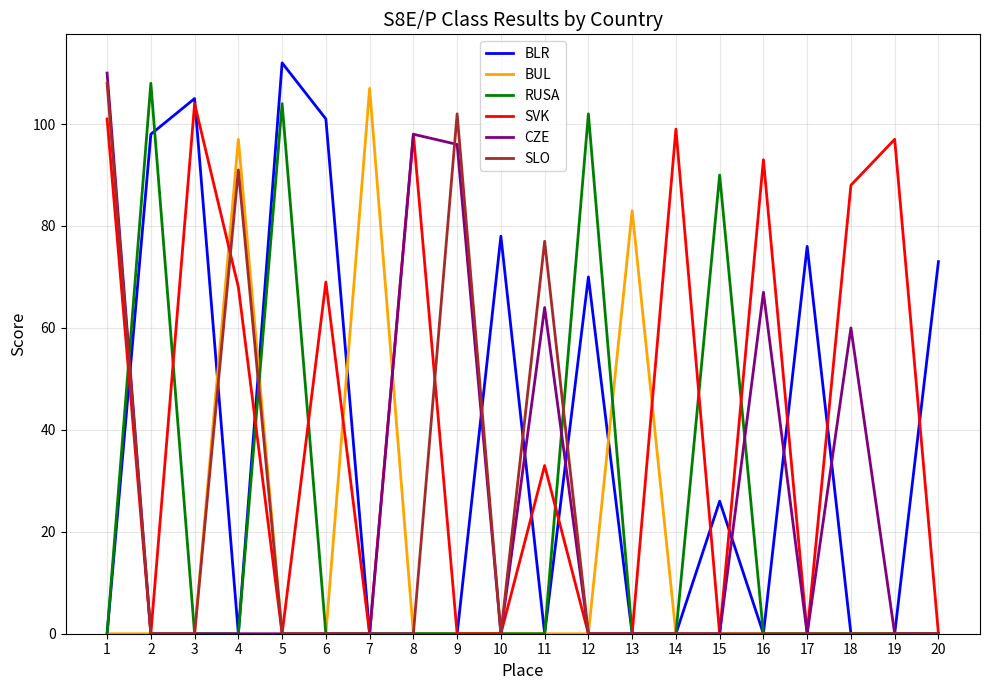

What is the difference between the maximum and minimum values in the SVK series?

104